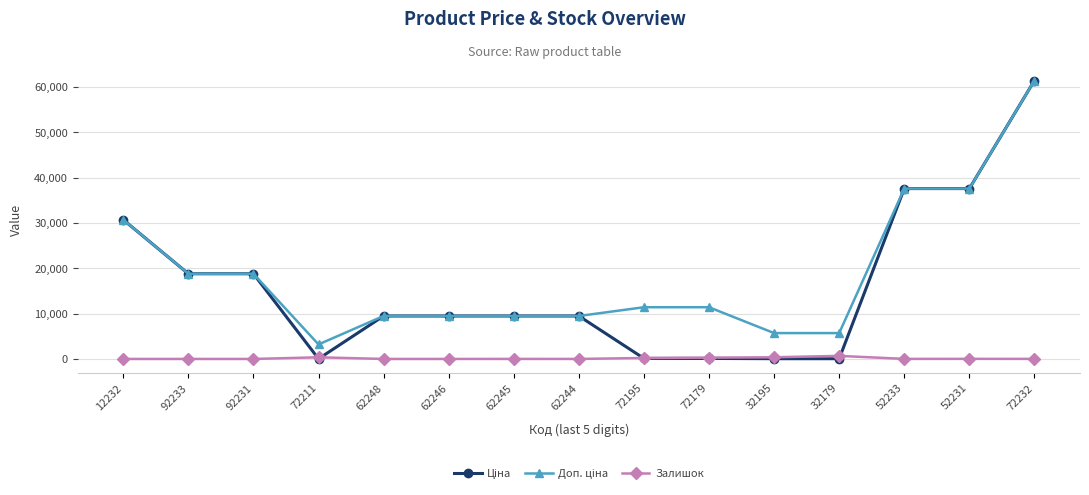

What is the greatest value displayed?

61434.3